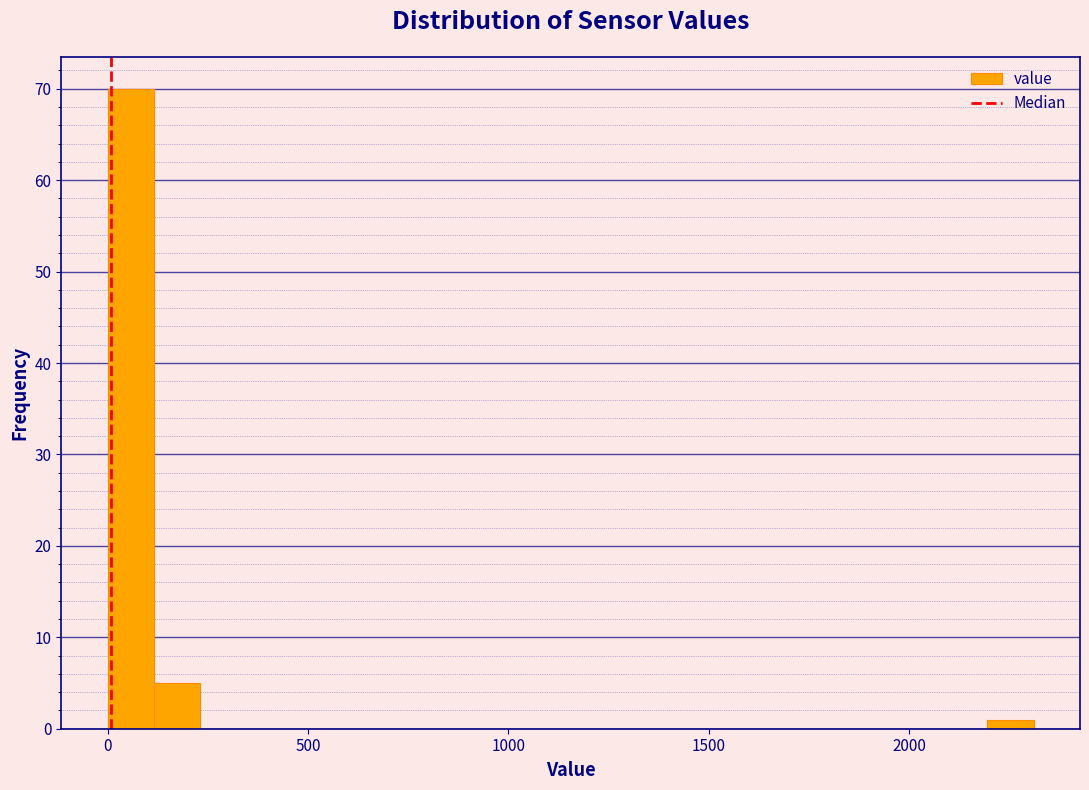

Around what value on the x-axis is the tallest bar? Give the approximate position of its centre, as read against the axis.

50